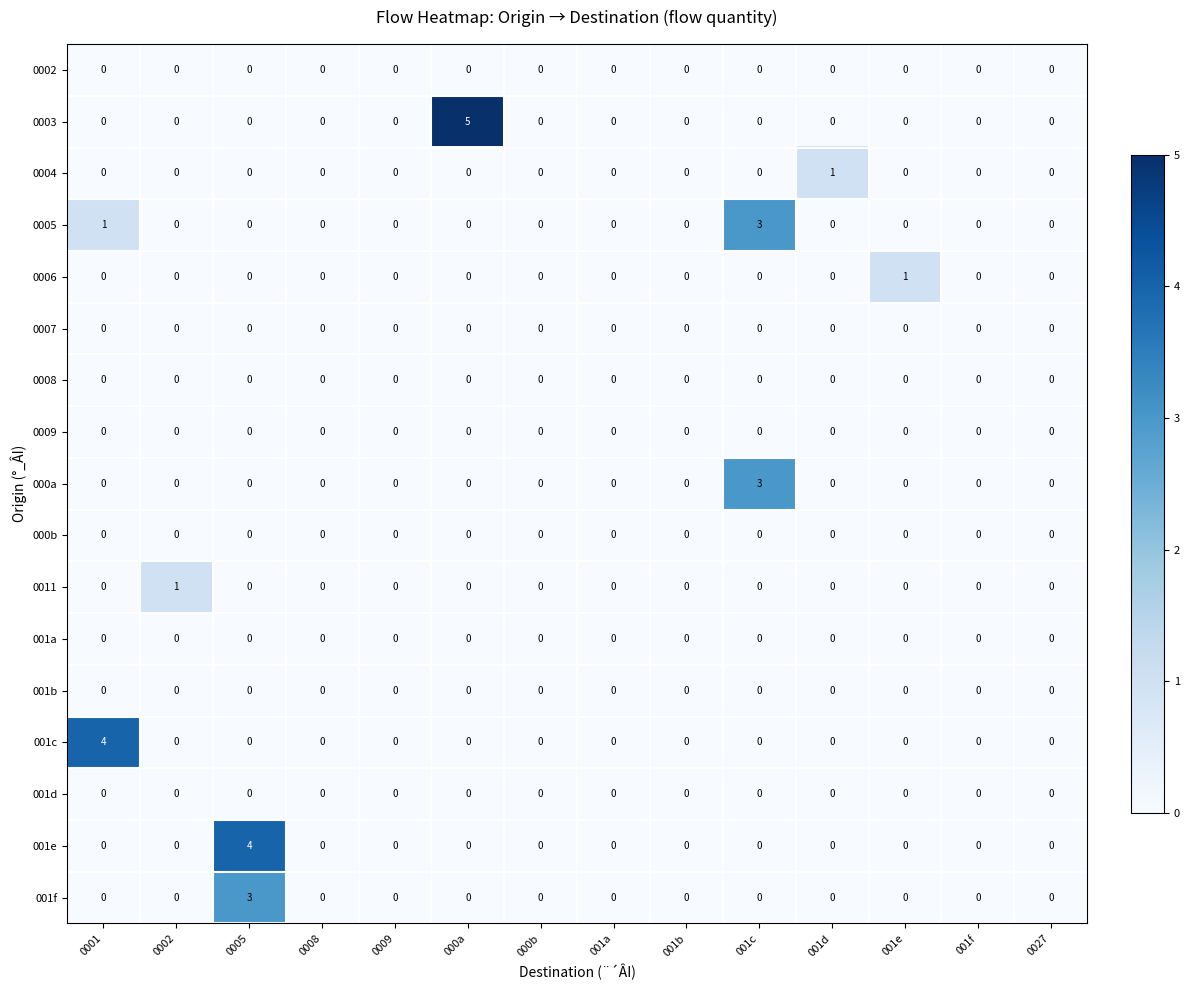

Is it true that 001c equals -2 at 0027?

False